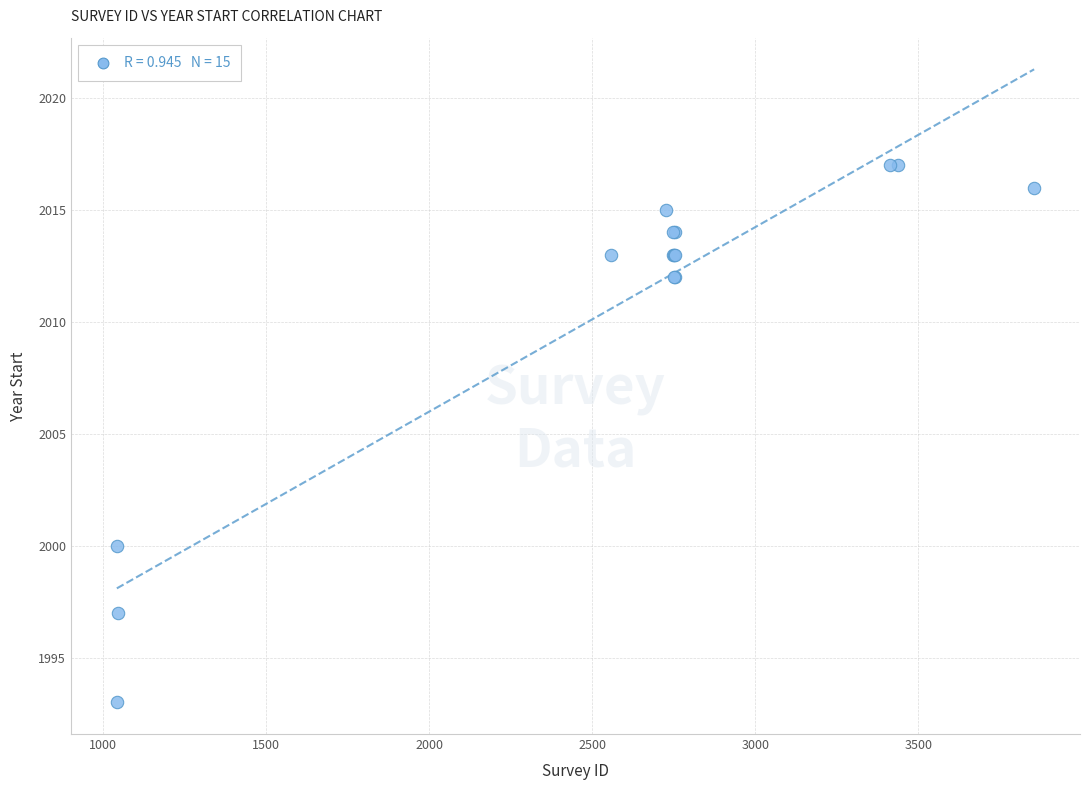

What Y value in the scatter plot is closest to 2005?

2000